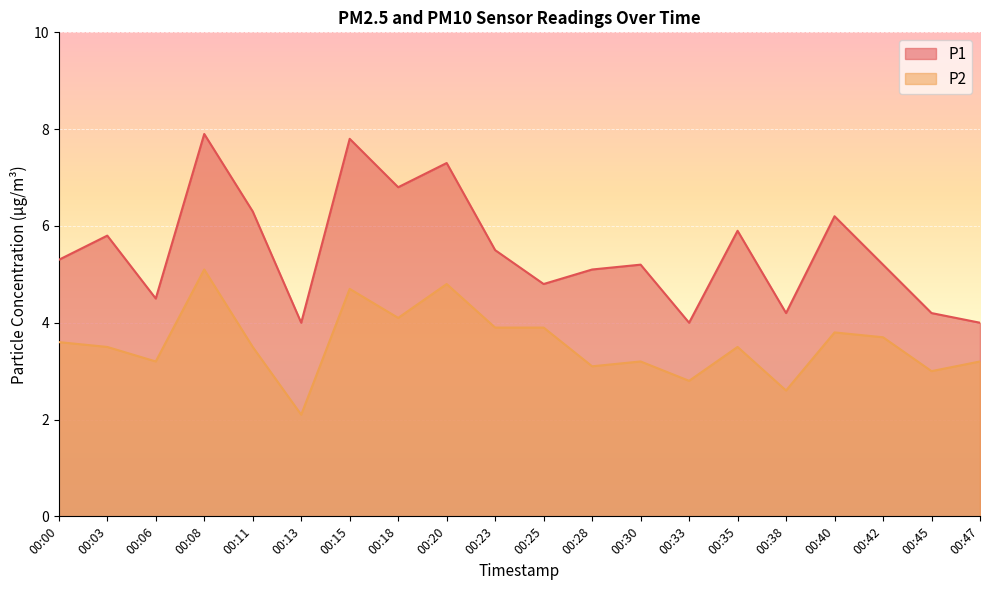

Rank the categories by P2 value from lowest to highest.

00:13, 00:38, 00:33, 00:45, 00:28, 00:06, 00:30, 00:47, 00:03, 00:11, 00:35, 00:00, 00:42, 00:40, 00:23, 00:25, 00:18, 00:15, 00:20, 00:08